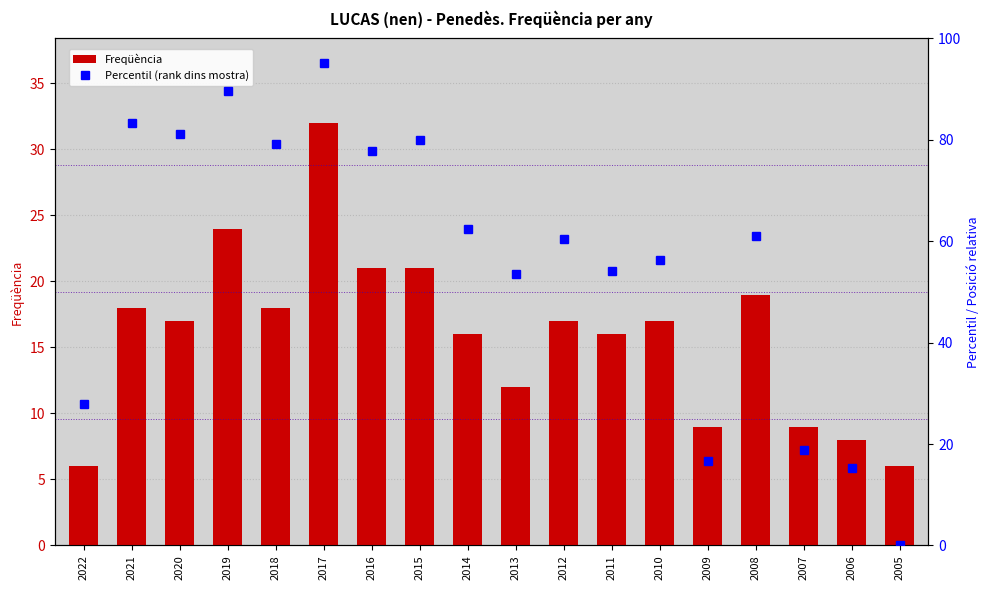

How many groups of bars are there?

18